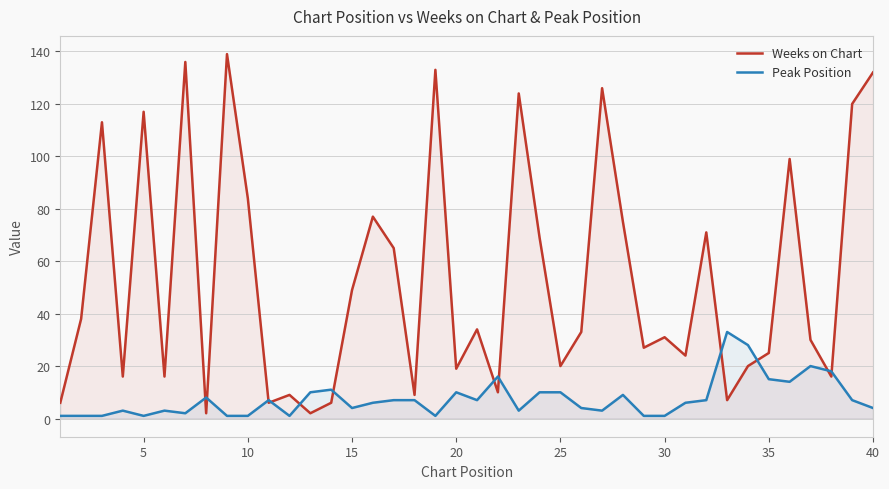

At 10, list the series in order from largest to smallest.

Weeks on Chart, Peak Position